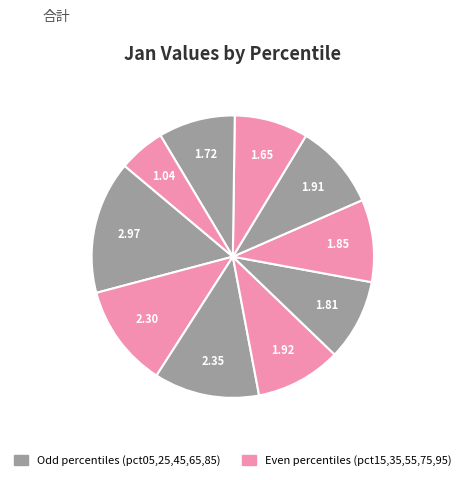

How many slices are in this pie chart?

10